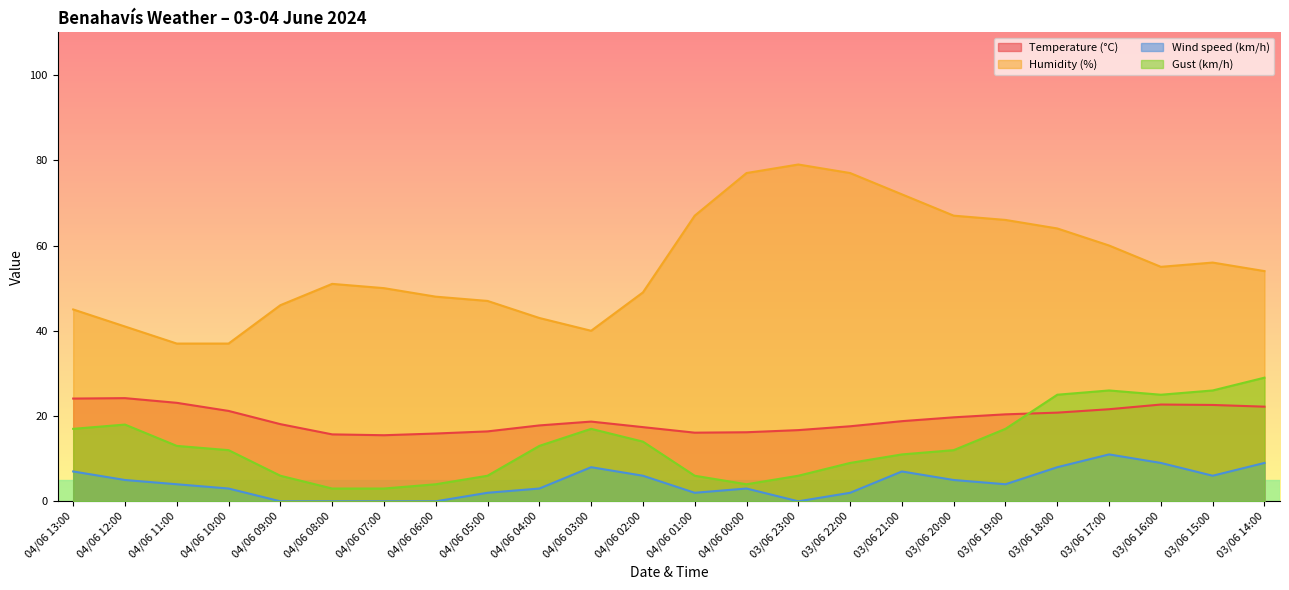

What is the difference between the maximum and minimum values in the Gust (km/h) series?

26.0